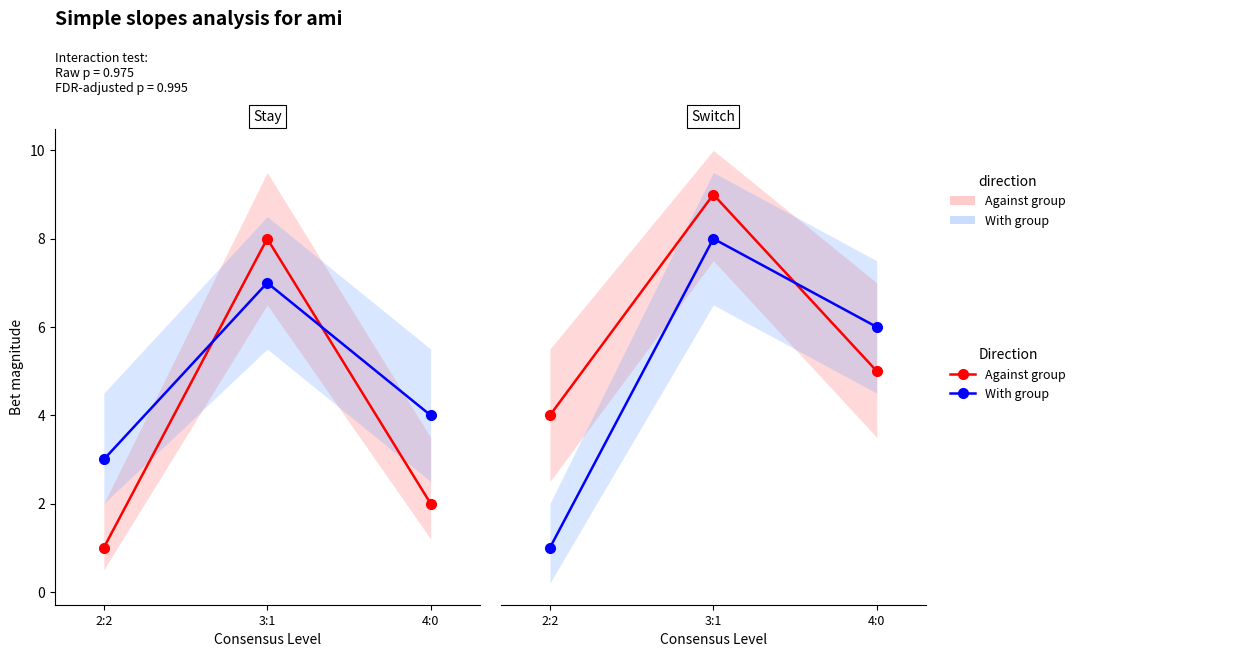

What is the value of the Against group point at the 1st from the left?

4